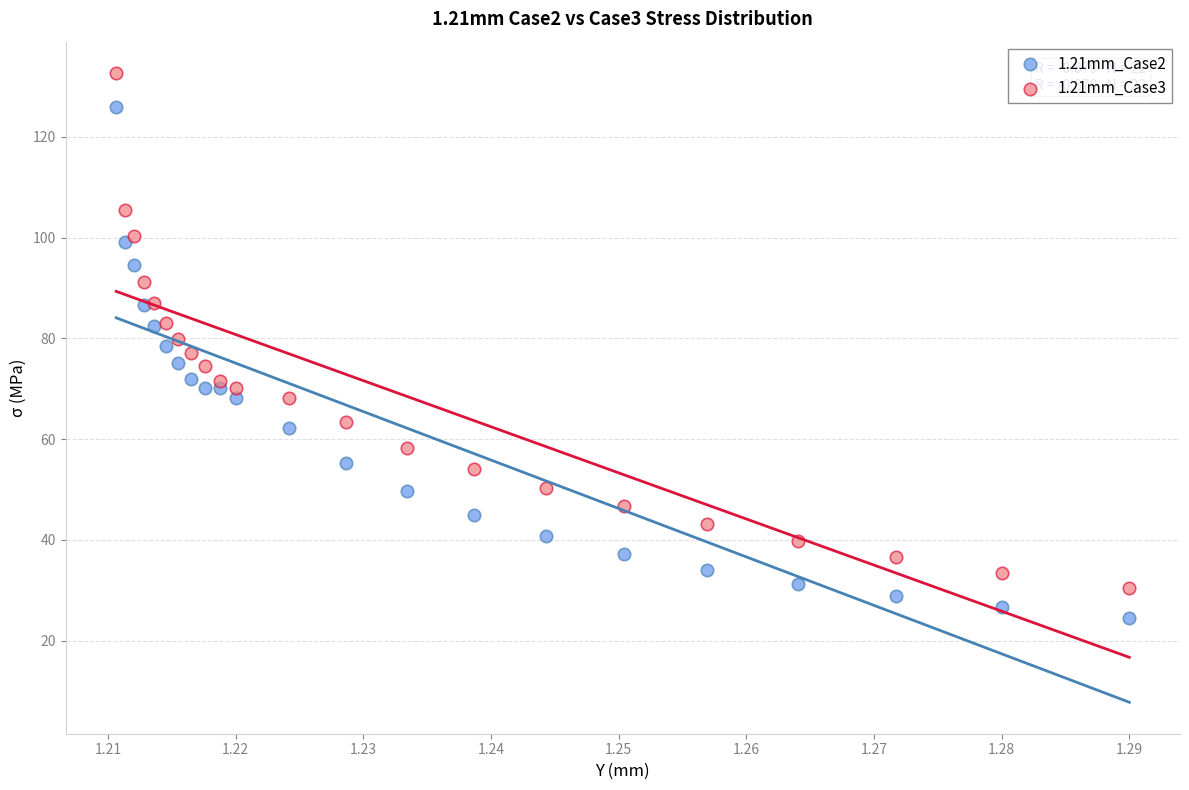

Which series reaches the maximum Y coordinate?

1.21mm_Case3